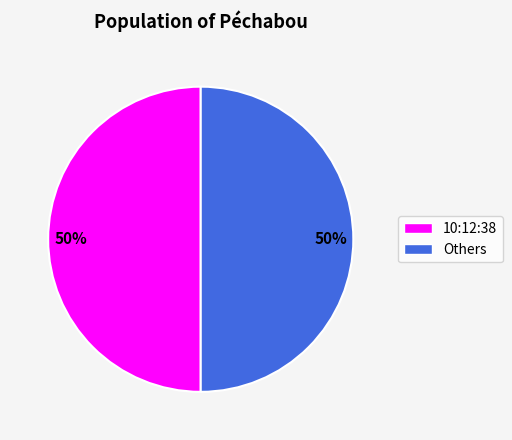

To the nearest percent, what is the average slice percentage?

50%